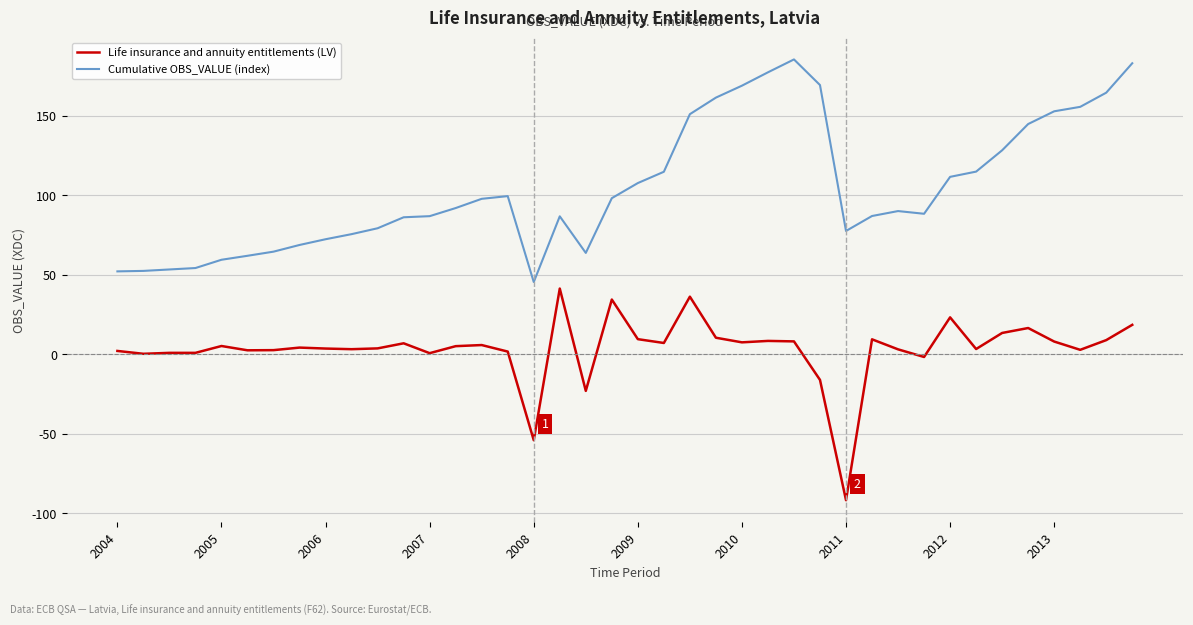

Which series has the largest range (max minus min)?

Cumulative OBS_VALUE (index)